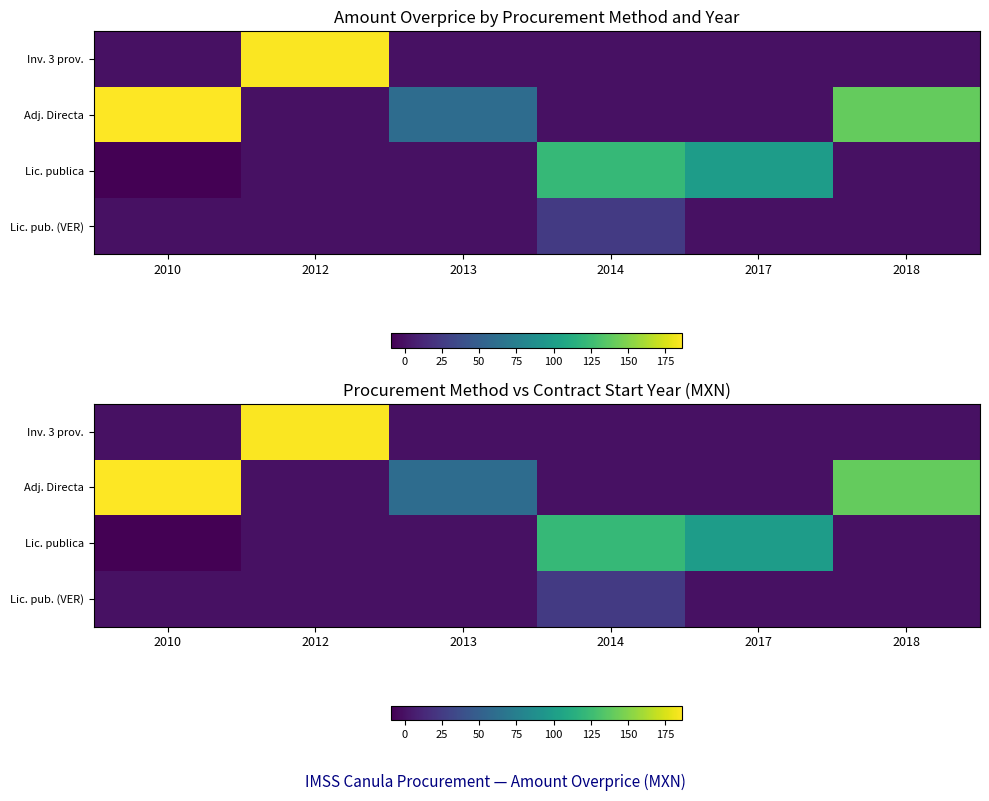

Between 2012 and 2017, which is larger?

2012